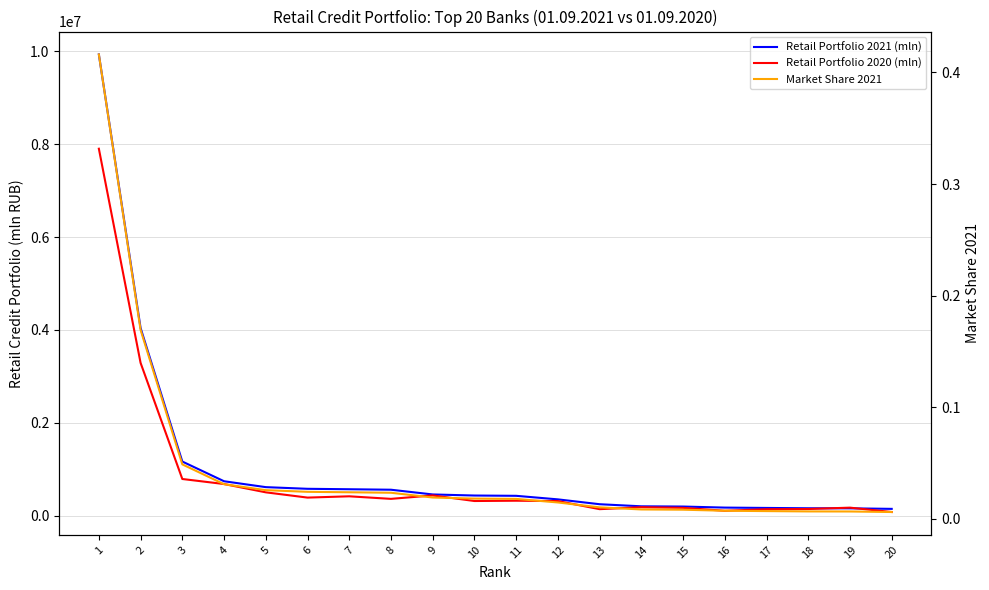

True or false: Retail Portfolio 2021 (mln) and Retail Portfolio 2020 (mln) intersect in this chart.

True